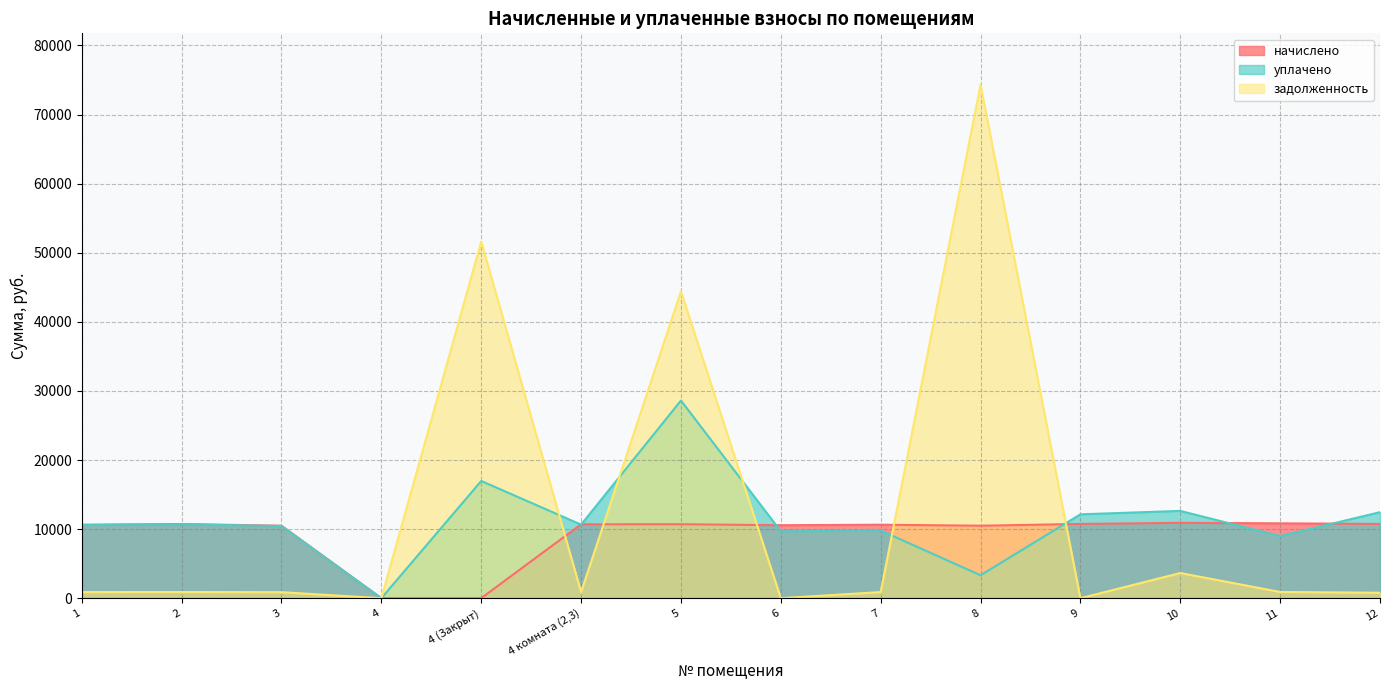

What is the label of the 4th point from the right?

9